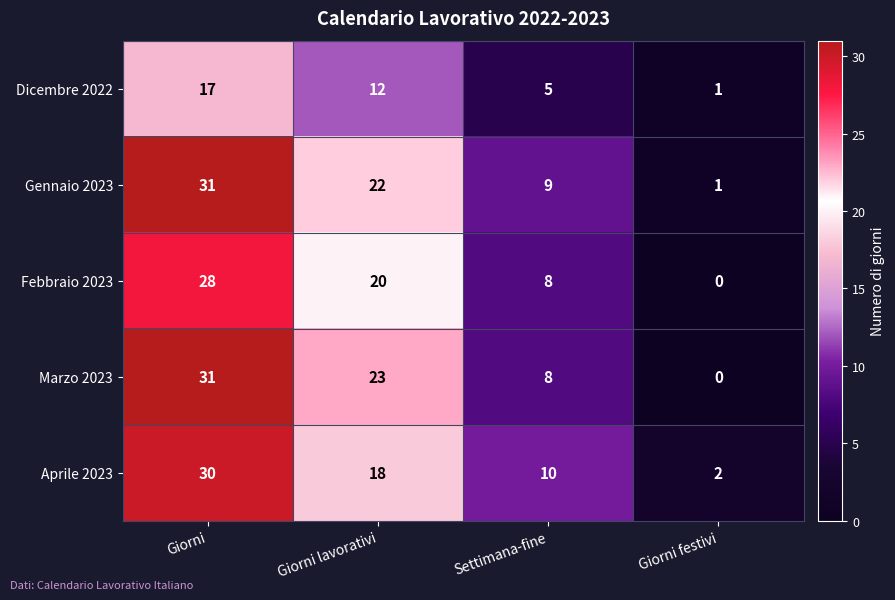

True or false: Dicembre 2022 has a value of 1 at Settimana-fine.

False